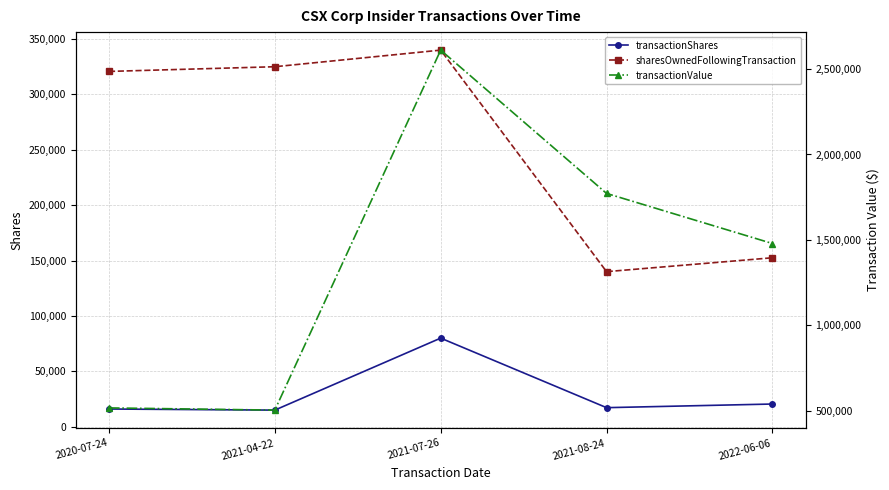

True or false: sharesOwnedFollowingTransaction and transactionShares cross at least once.

False